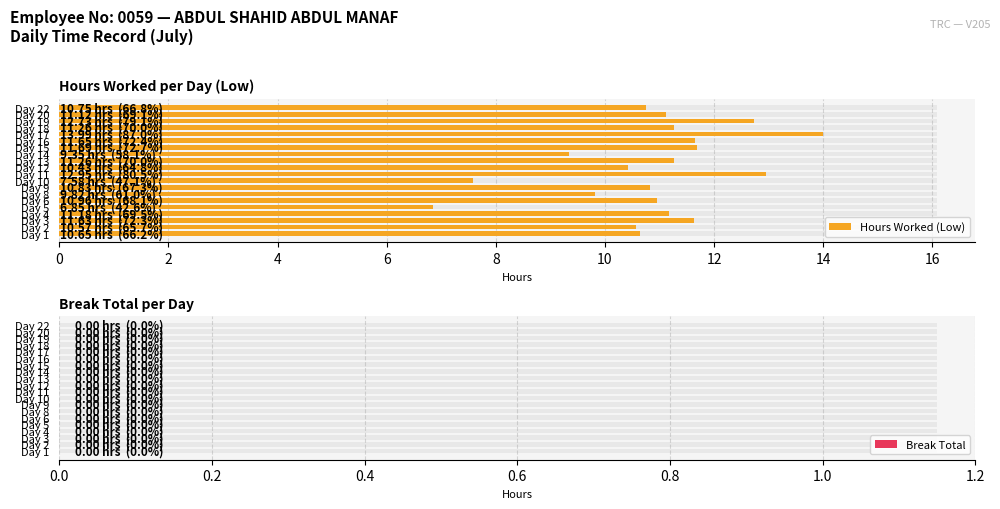

True or false: Hours Worked (Low) has a value of 3.7 at Day 11.

False